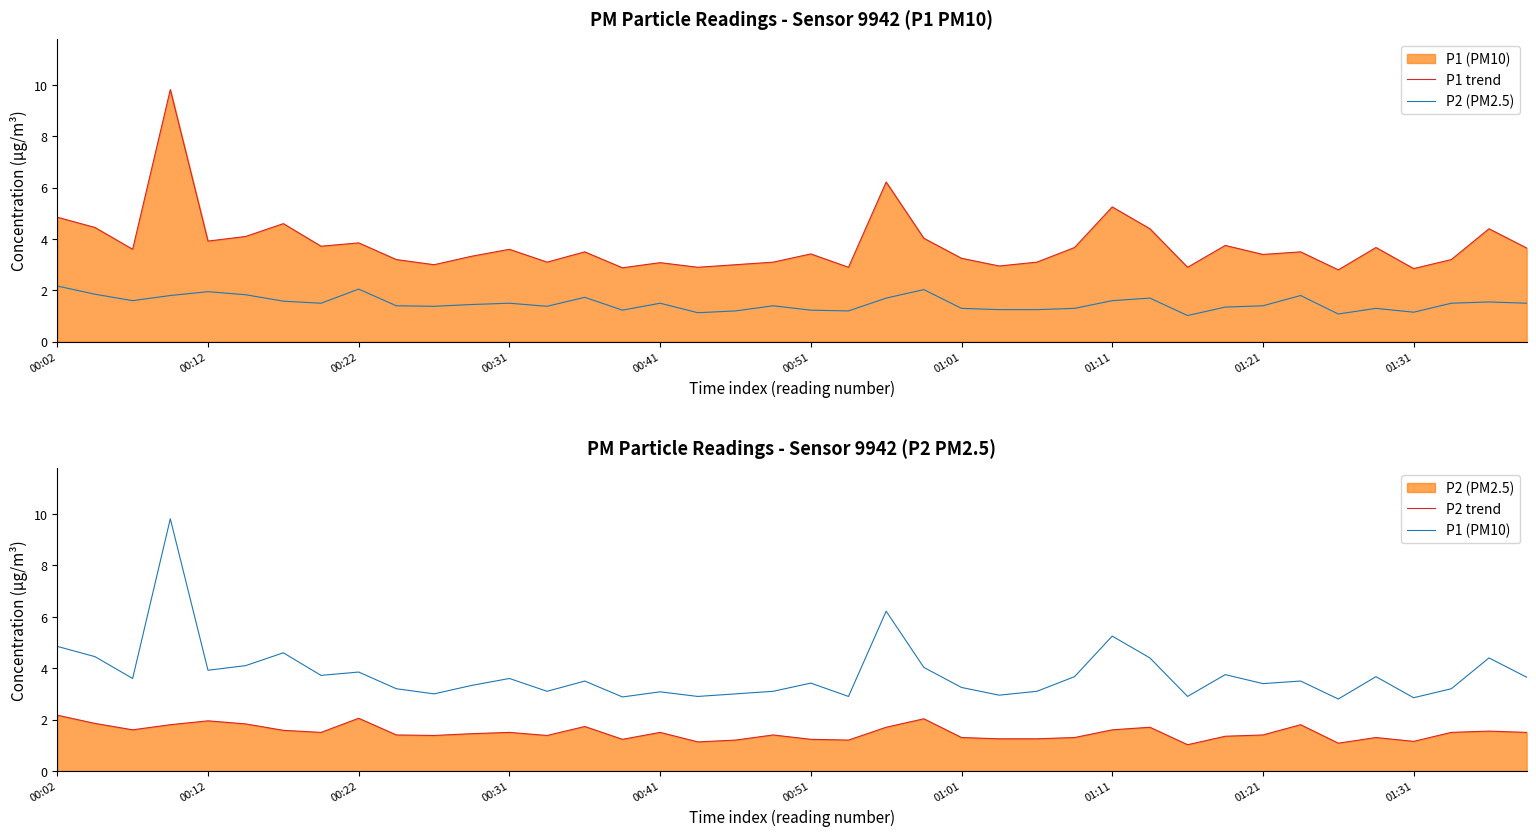

What is the difference between the maximum and minimum values in the P2 (PM2.5) series?

1.1